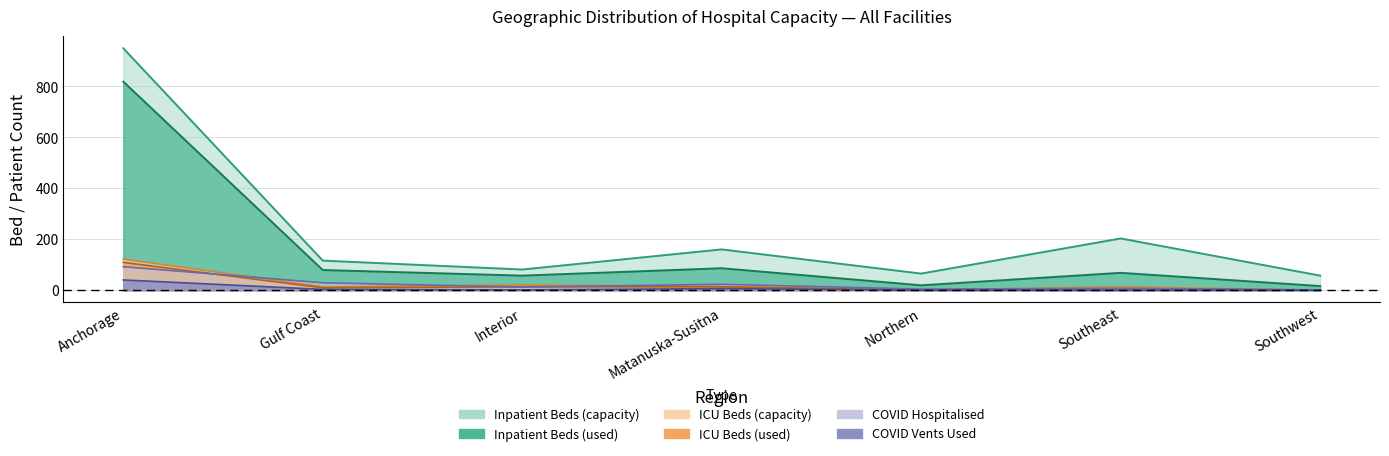

Reading left to right, extract all data points from this chart.

Inpatient Beds: 950	116	81	160	65	203	57
Inpatient Used: 819	79	57	86	19	68	16
ICU Beds: 122	13	20	14	0	13	0
ICU Used: 109	9	13	13	0	6	0
COVID Total: 92	29	12	23	4	7	1
Vents Used: 40	3	1	6	0	0	0